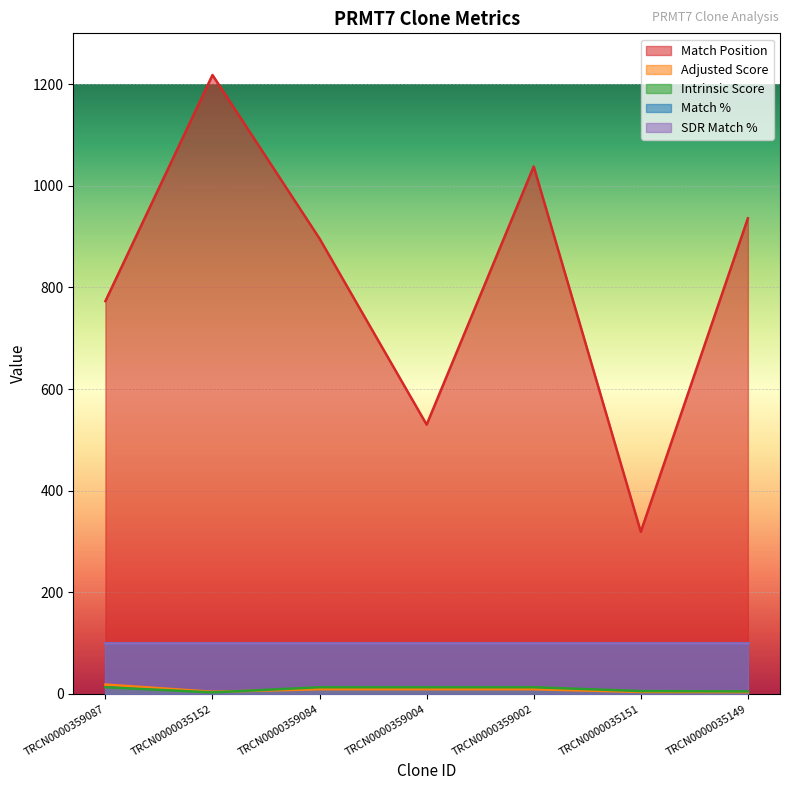

What is the difference between the Match Position values at TRCN0000359002 and TRCN0000359084?

142.0